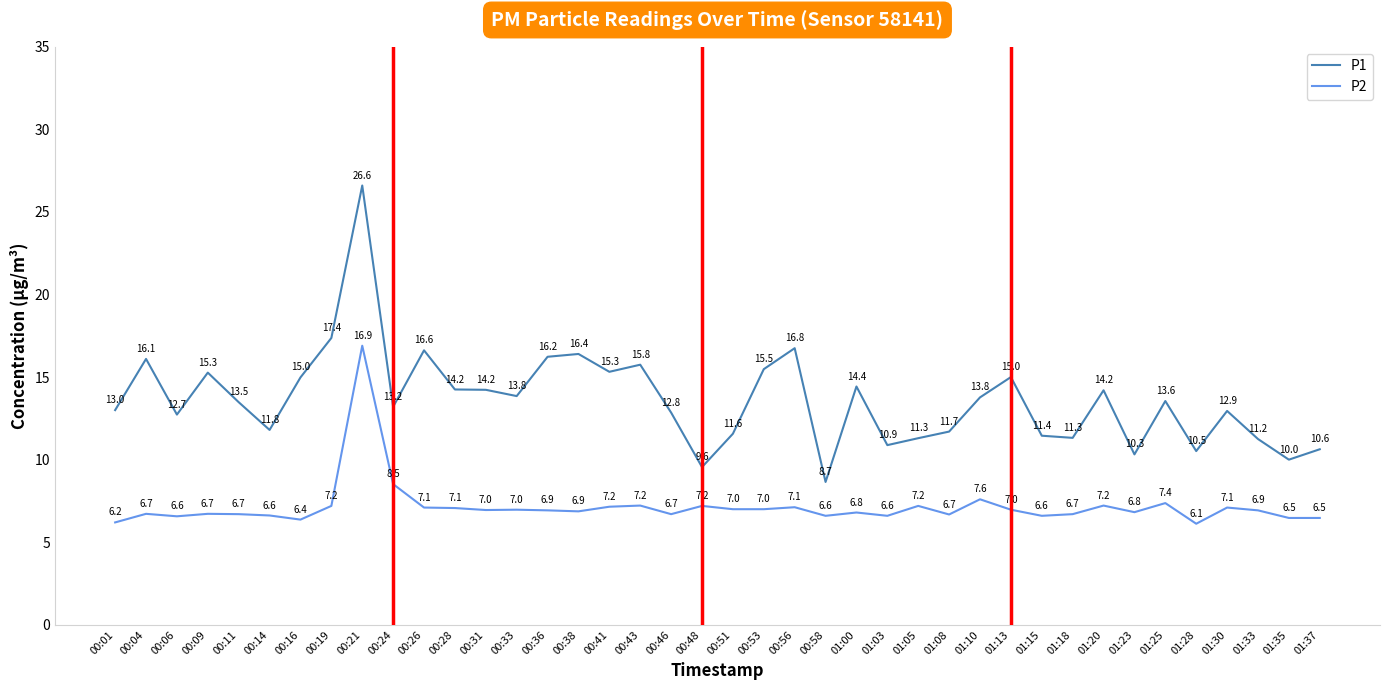

What is the sum of all P2 values?

286.1